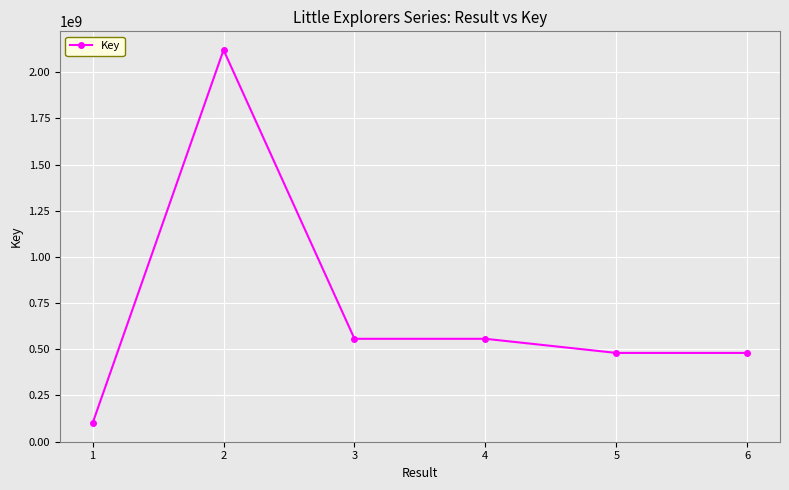

What is the change in value from 3 to 6?

-76457425